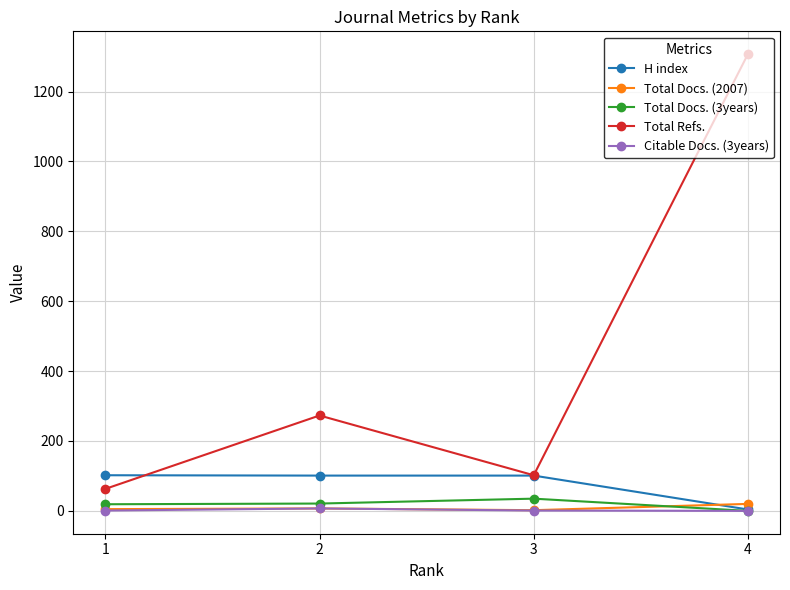

Which series has the largest total across all categories?

Total Refs.